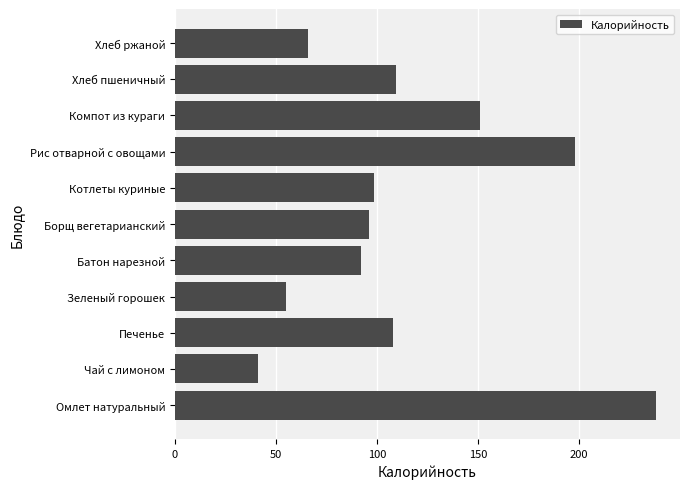

Read the value at Борщ вегетарианский.

96.0